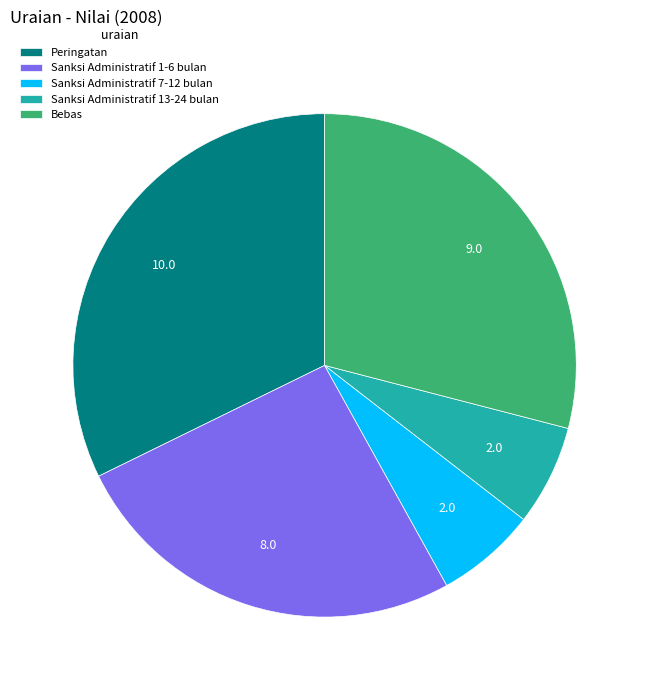

How many slices are in this pie chart?

5